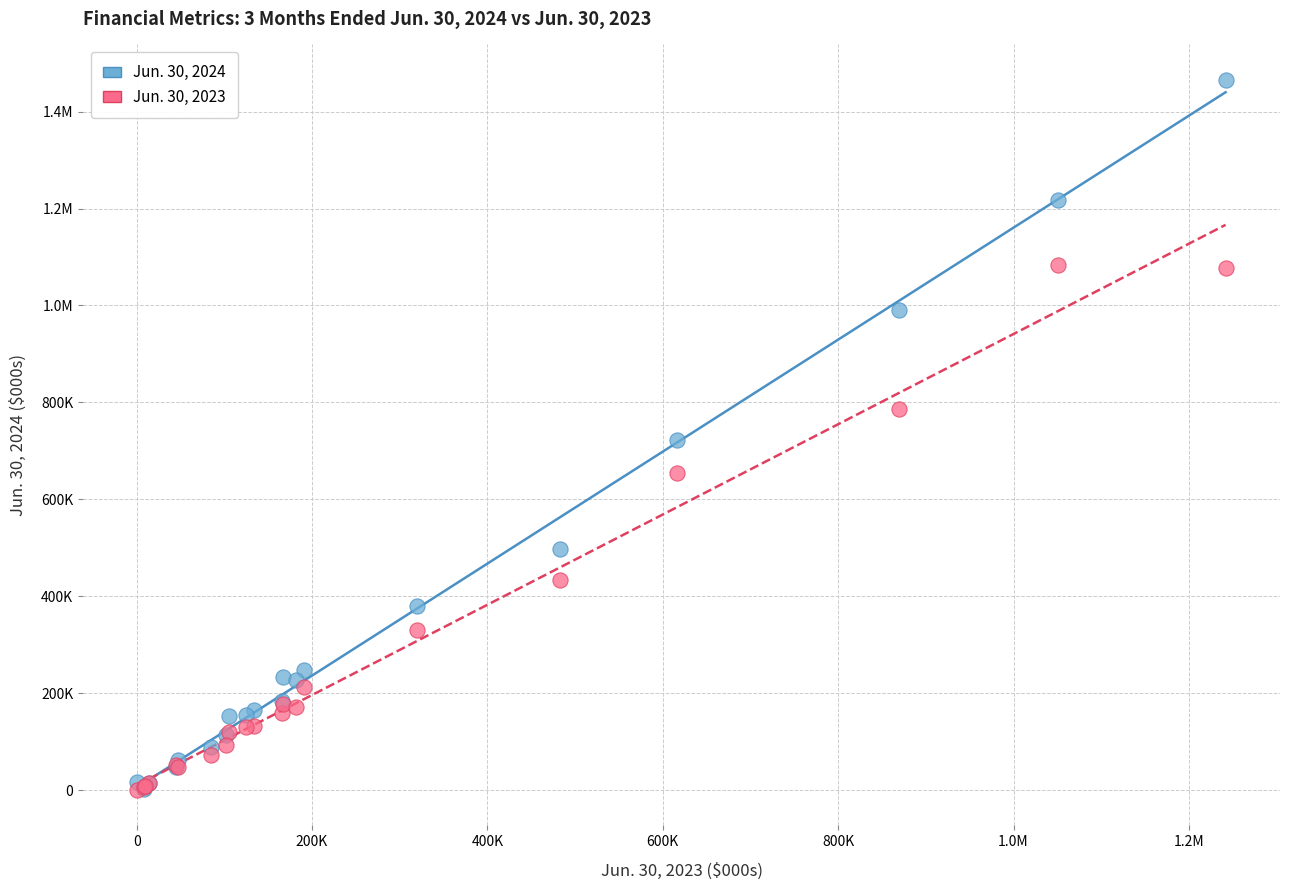

What are all the series names shown in the legend?

Jun. 30, 2024, Jun. 30, 2023